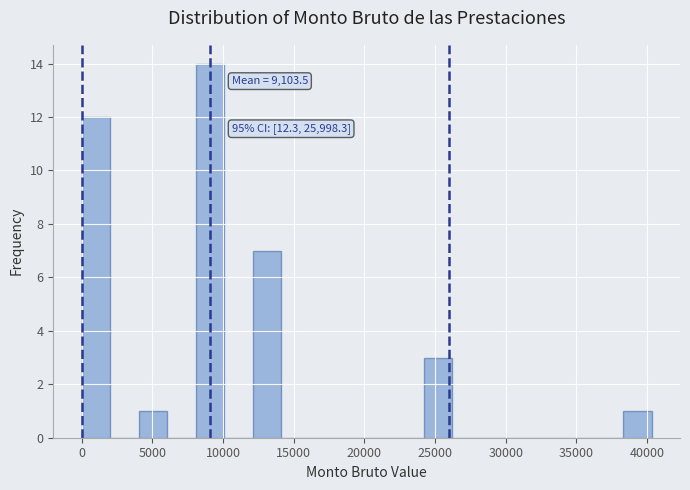

Which range on the x-axis has the tallest bar?

8000 to 10000